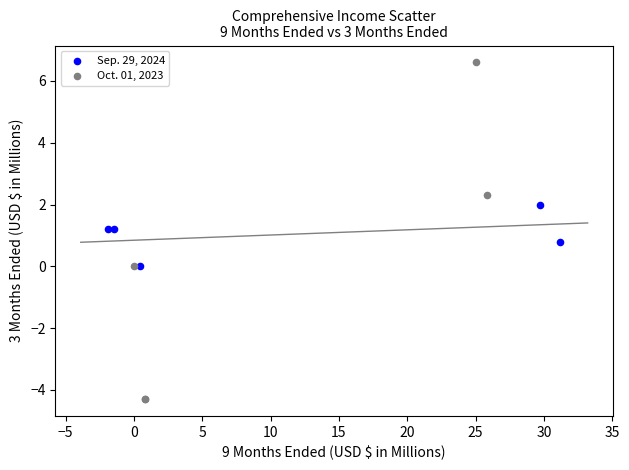

Which series has the widest spread of Y values?

Oct. 01, 2023